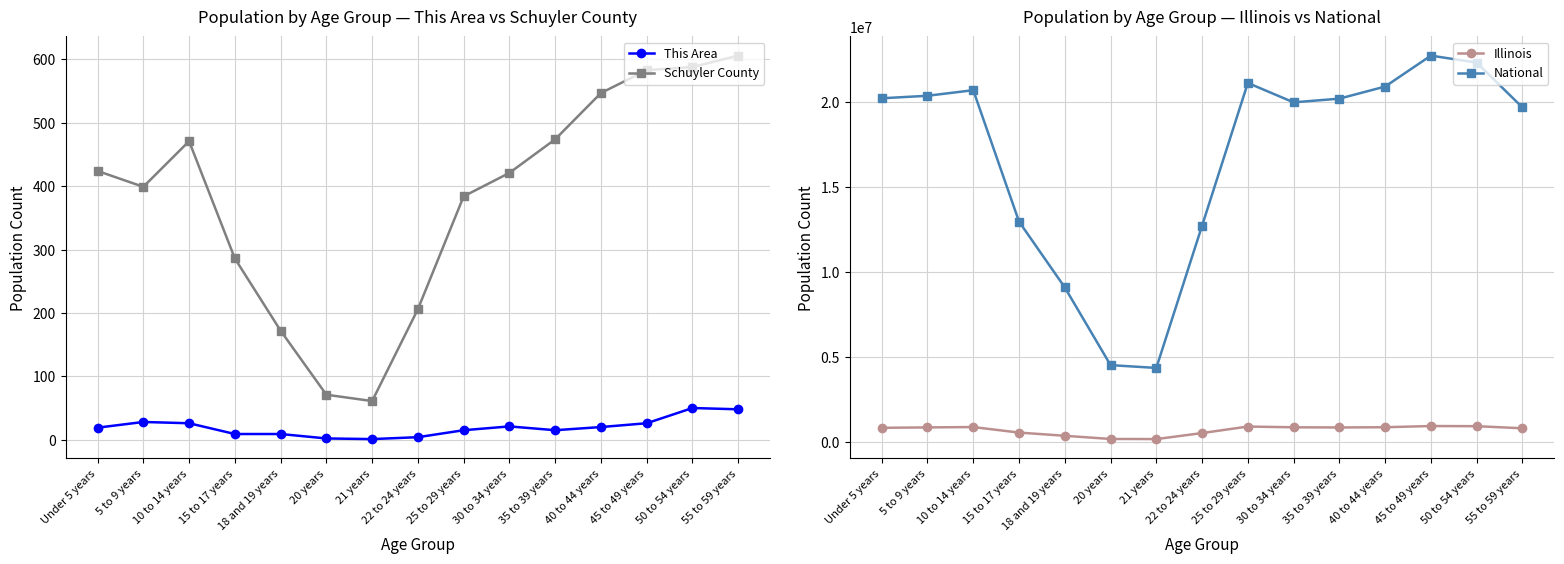

Which category has the highest value across all series?

45 to 49 years